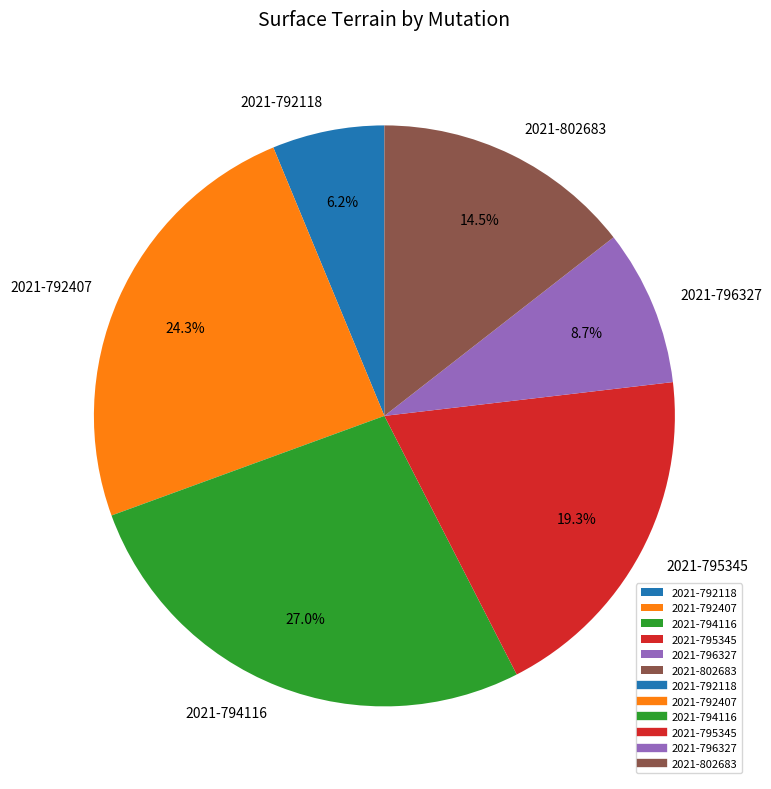

Which slice is the smallest?

2021-792118